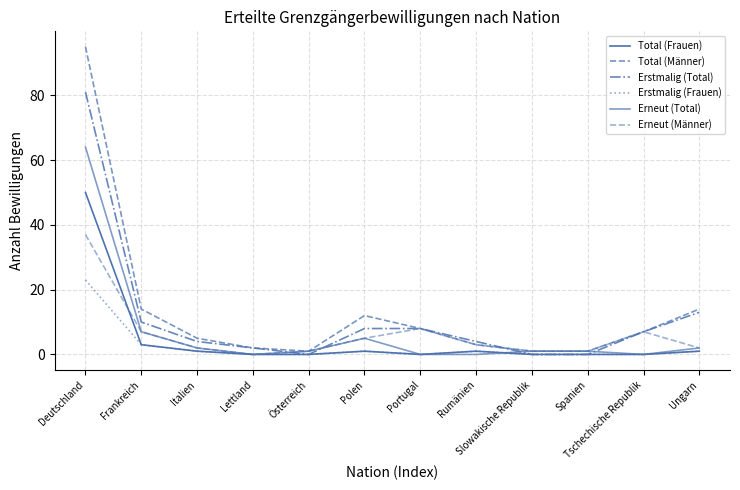

Reading left to right, what are all the values shown in this chart?

Total (Frauen): 50	3	1	0	0	1	0	1	0	0	0	1
Total (Männer): 95	14	5	2	1	12	8	3	1	1	7	14
Erstmalig (Total): 81	10	4	2	0	8	8	4	0	0	7	13
Erstmalig (Frauen): 23	3	1	0	0	1	0	1	0	0	0	1
Erneut (Total): 64	7	2	0	1	5	0	0	1	1	0	2
Erneut (Männer): 37	7	2	0	1	5	8	3	1	1	7	2